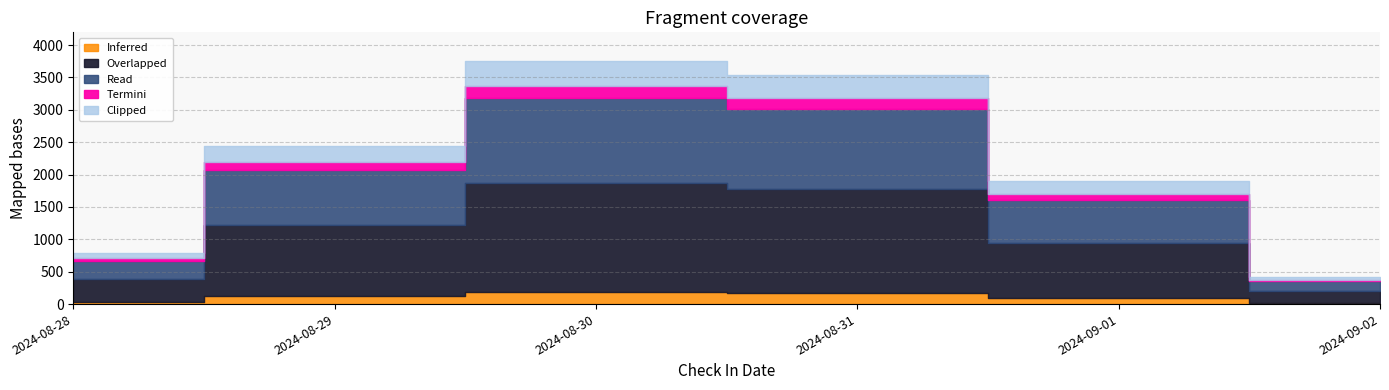

Which has a higher value, 2024-08-29 or 2024-09-01?

2024-08-29